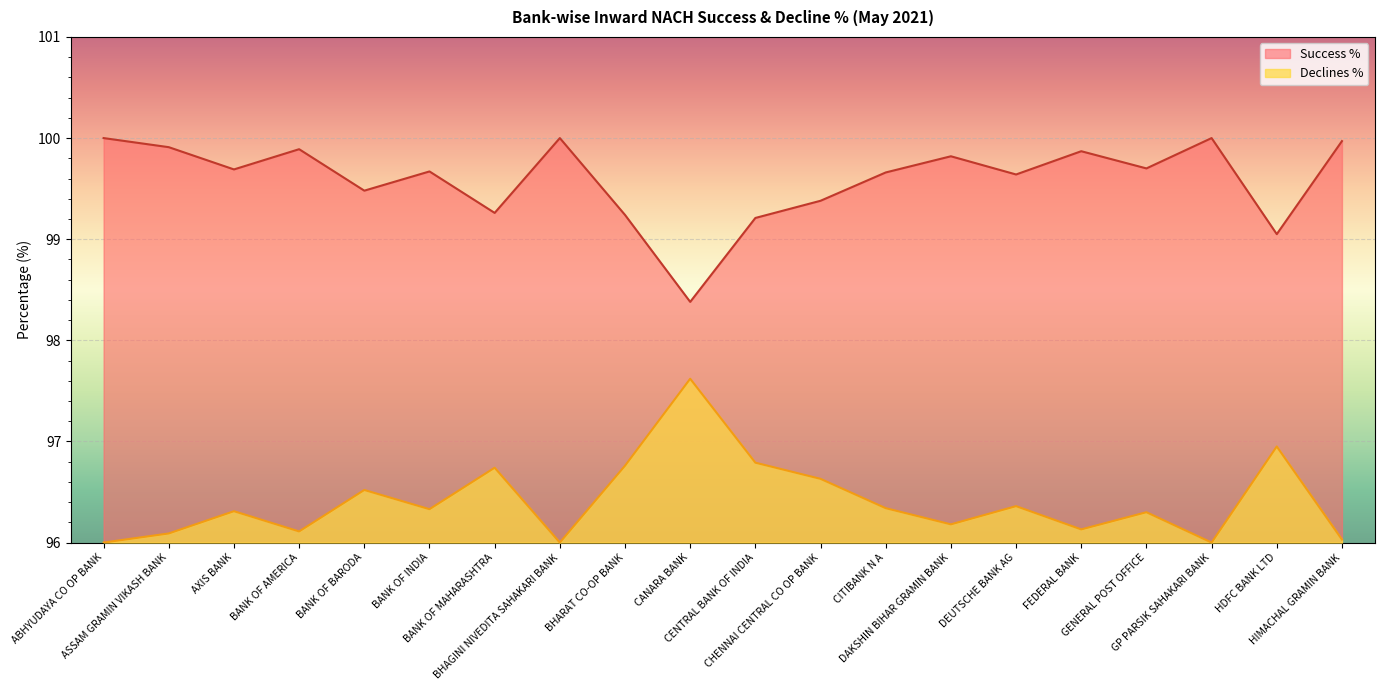

Which series has the largest range (max minus min)?

Success %